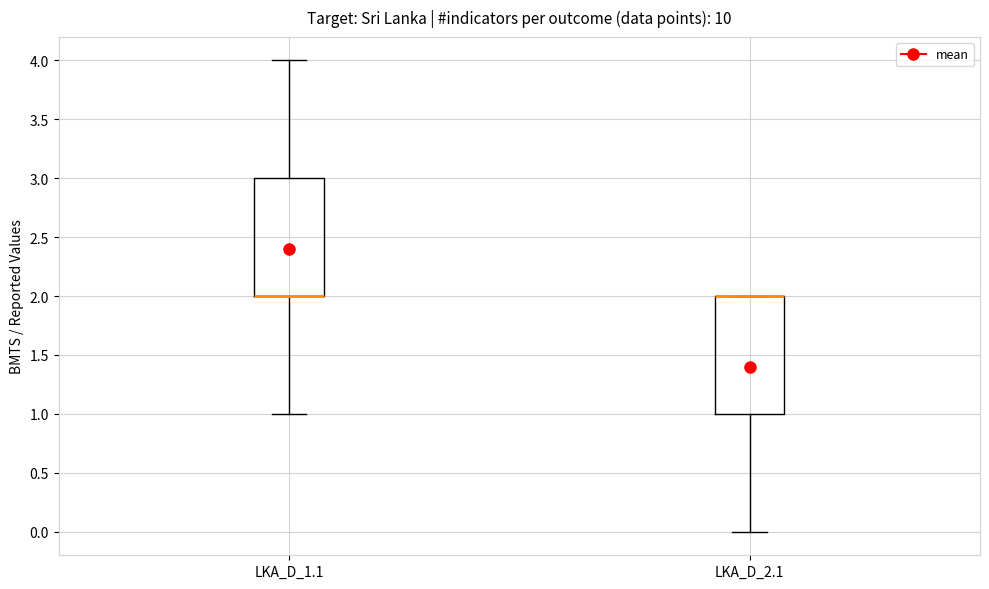

Reading left to right, transcribe this box plot: for each box, give where its median line is, the range the box spans, and where its two whiskers end, as read against the y-axis. The values are not printed on the chart, so give them approximately, as read against the axis.

LKA_D_1.1: median 2 (drawn on the box's lower edge), box 2 to 3, whiskers 1 to 4
LKA_D_2.1: median 2 (drawn on the box's upper edge), box 1 to 2, whiskers 0 to 2